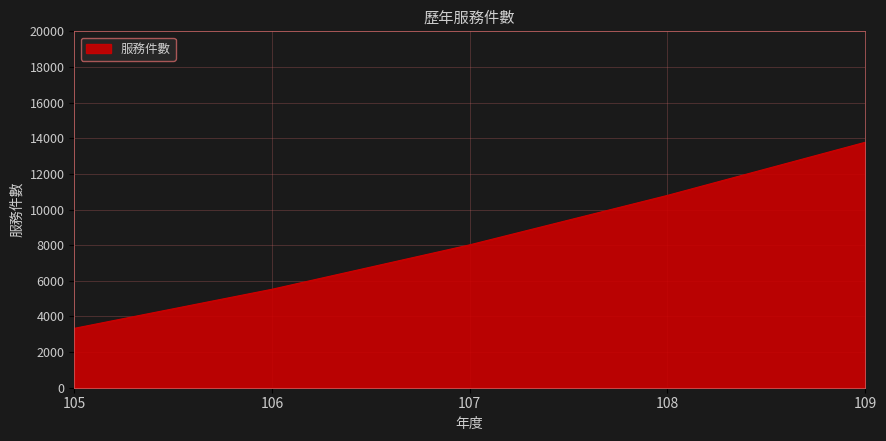

Reading right to left, transcribe all the data shown in this chart.

109=13770	108=10791	107=8017	106=5525	105=3332